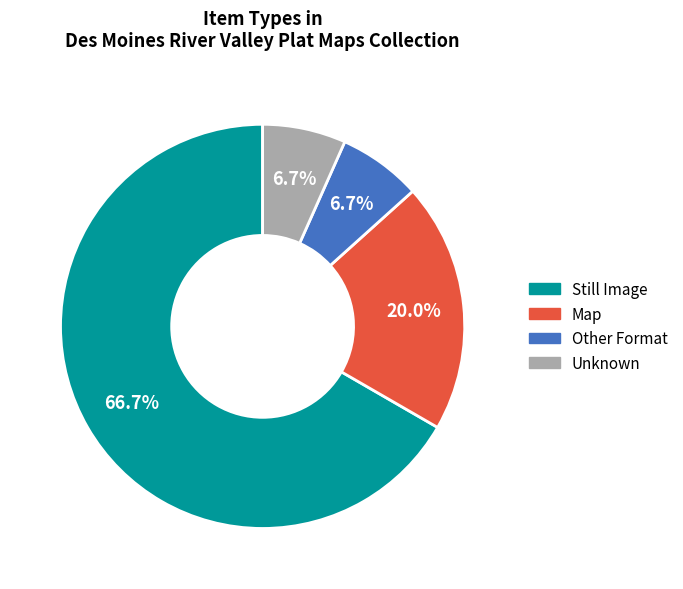

To the nearest percent, what is the average slice percentage?

25%